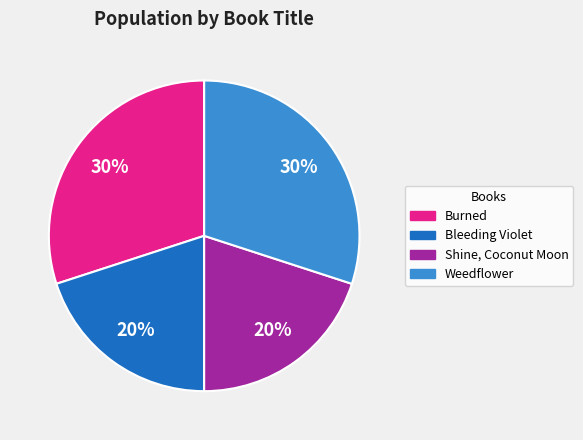

Does any single category account for the majority?

No